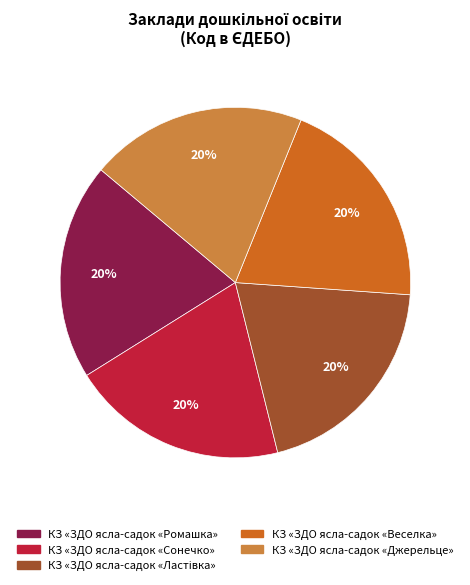

Is it true that КЗ «ЗДО ясла-садок «Ромашка» is 34% of the pie?

False